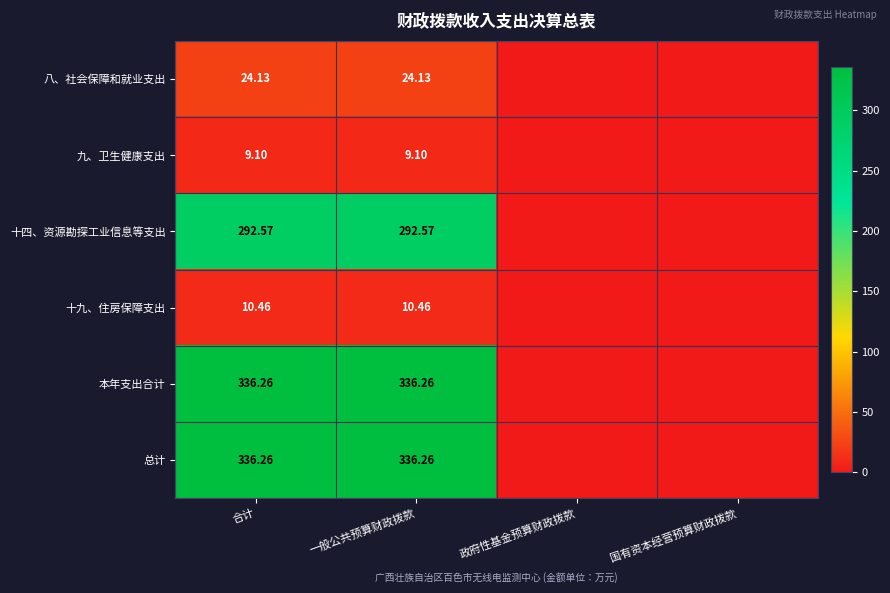

Is the value of 总计 at 合计 greater than the value of 八、社会保障和就业支出 at 一般公共预算财政拨款?

Yes